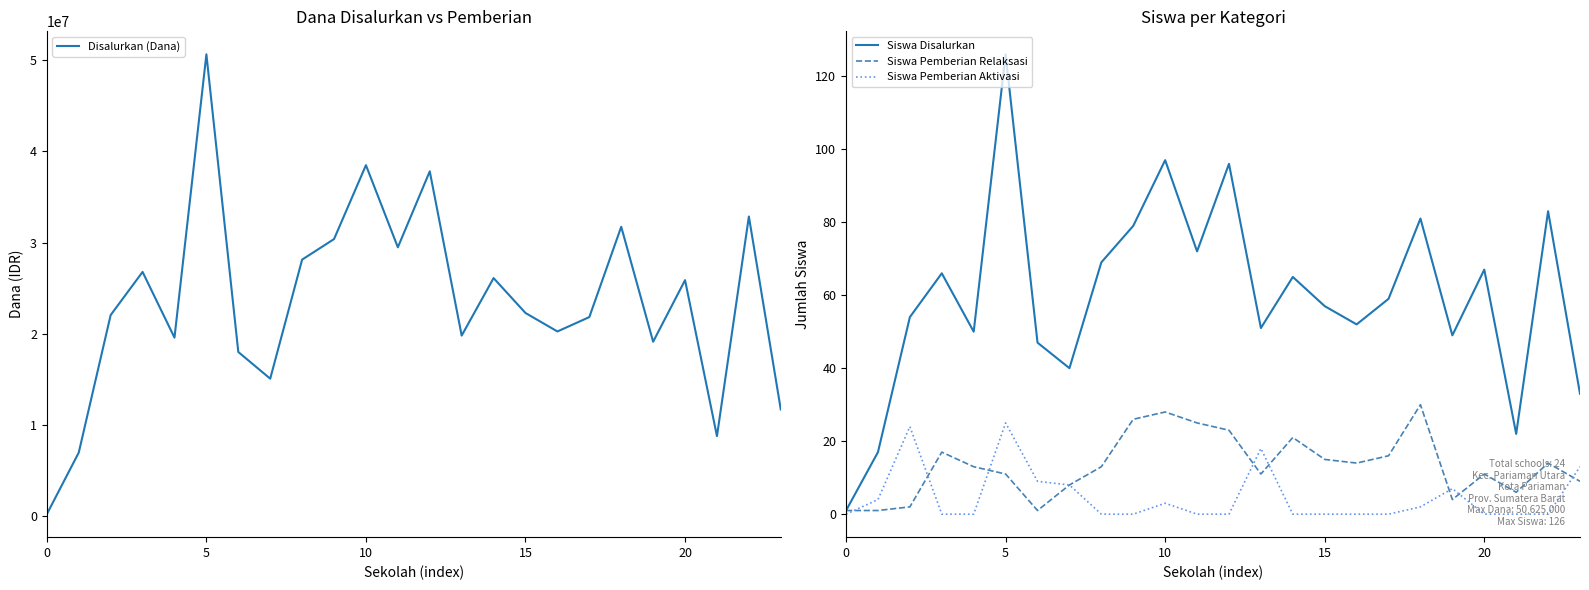

What is the maximum value for Disalurkan (Dana)?

50625000